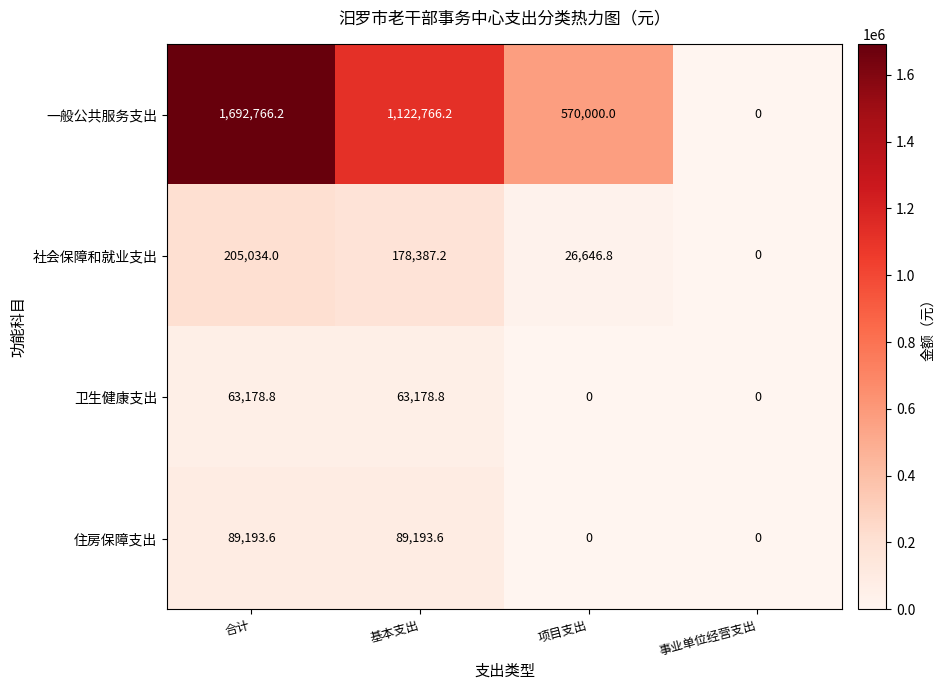

Rank the series by their maximum value, from lowest to highest.

卫生健康支出, 住房保障支出, 社会保障和就业支出, 一般公共服务支出